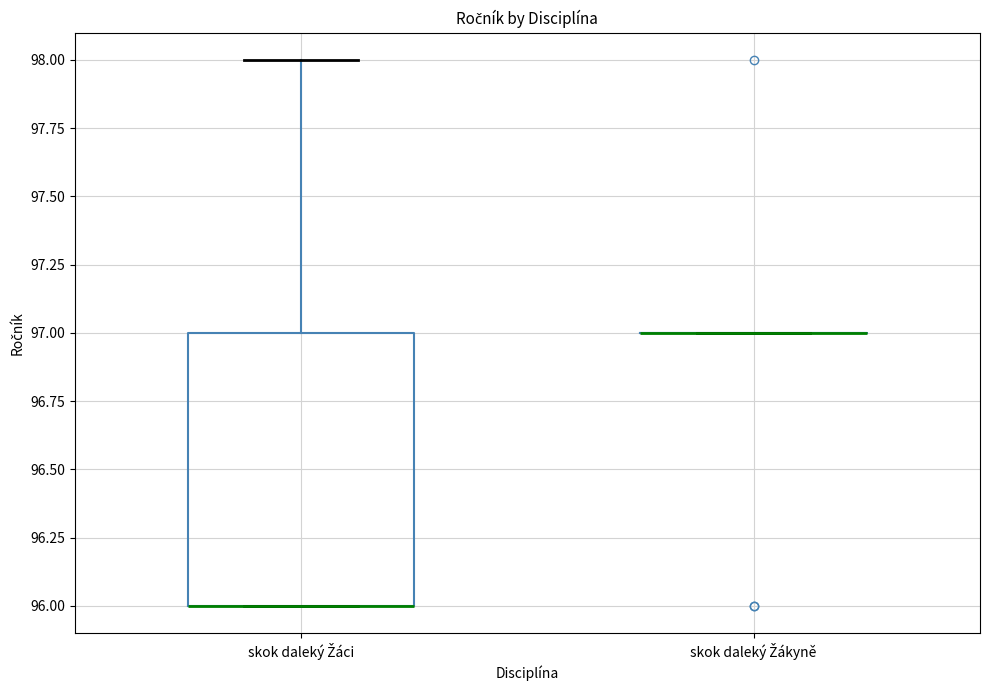

Which box is the tallest, from its lower edge to its upper edge?

skok daleký Žáci